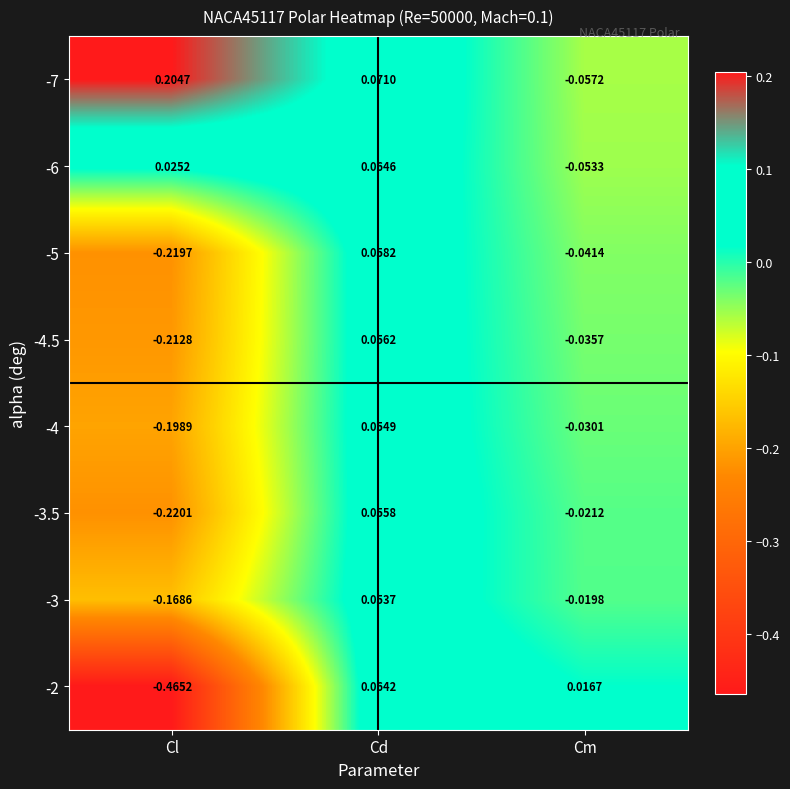

Where is -7 nearest to the value 0?

Cm